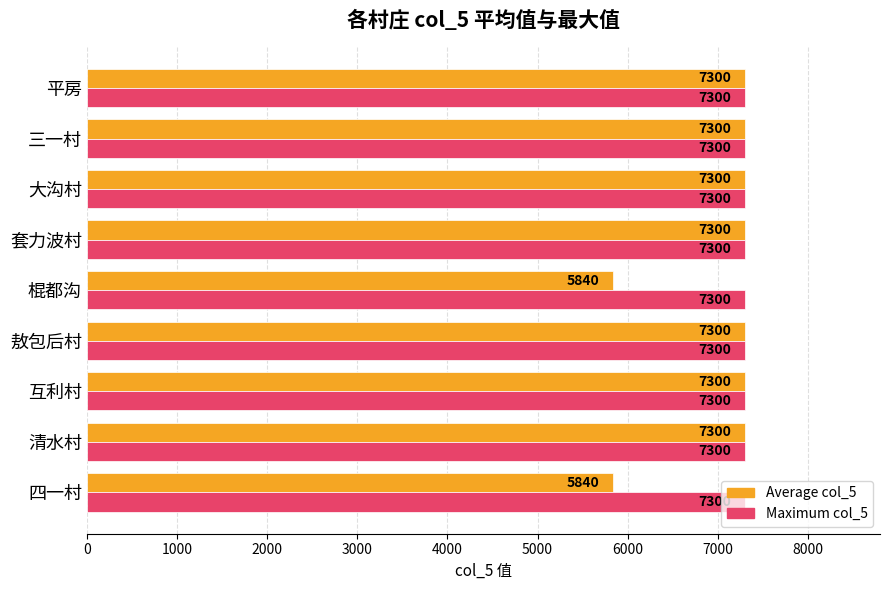

The Average col_5 series shows 7300 at 平房. True or false?

True